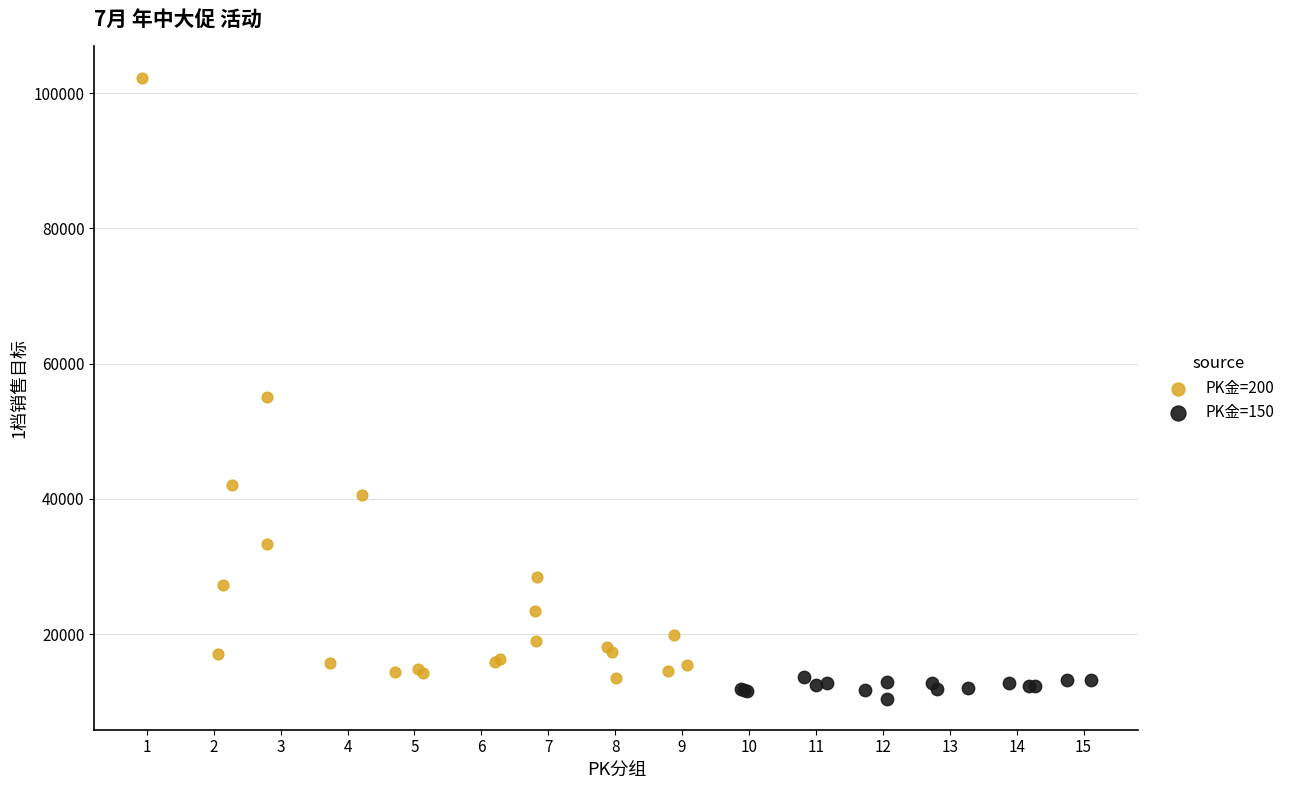

Which series has the widest spread of Y values?

PK金=200